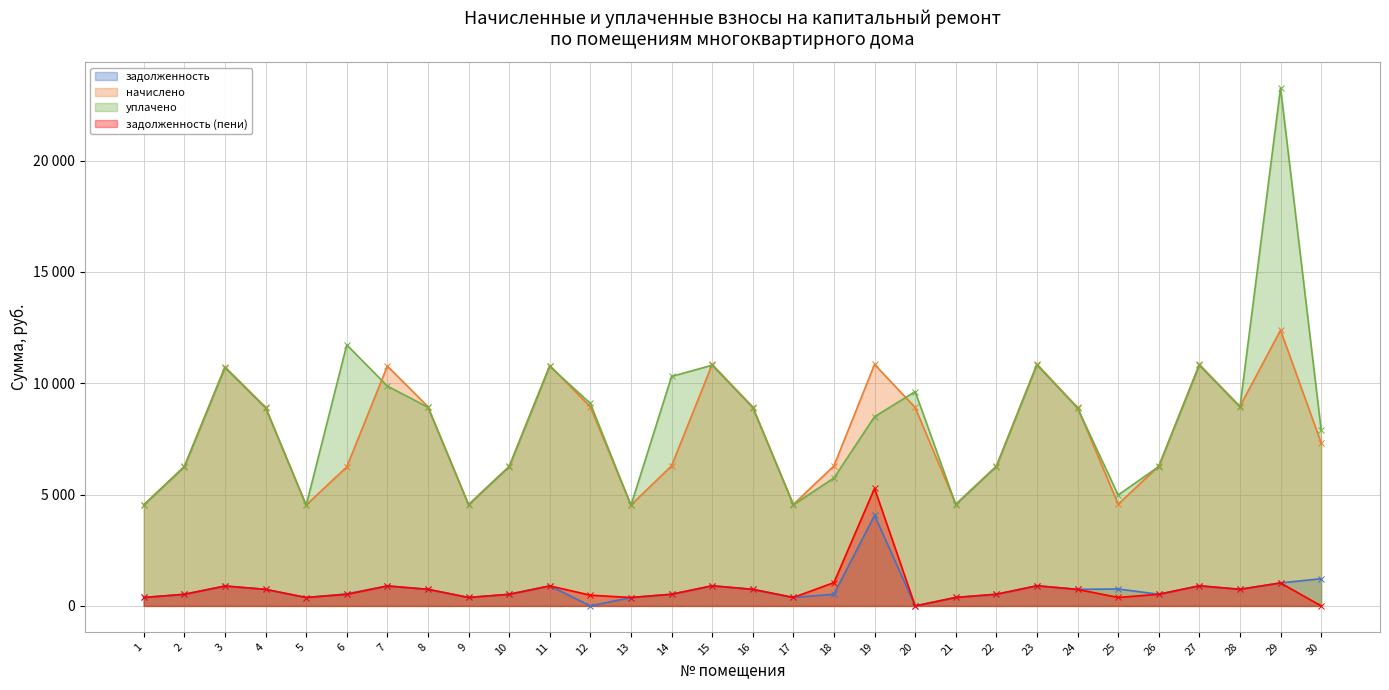

Reading left to right, list all the values displayed in this chart.

задолженность: 378.6	522.2	894.7	743.9	377.6	540.4	897.8	745.9	379.6	522.2	899.8	0.0	377.6	524.3	903.9	744.9	379.6	524.3	4069.8	0.0	380.6	523.3	905.8	742.8	761.3	523.3	903.7	746.9	1032.2	1220.9
начислено: 4543.1	6266.8	10736.0	8926.2	4530.8	6242.2	10773.0	8950.8	4555.4	6266.8	10797.6	8938.6	4530.8	6291.5	10846.9	8938.6	4555.4	6291.5	10846.9	8913.8	4567.8	6279.1	10859.2	8913.8	4567.8	6279.1	10846.9	8963.2	12385.9	7325.6
уплачено: 4528.7	6246.9	10702.0	8897.9	4516.5	11726.9	9875.2	8922.5	4541.0	6246.9	10763.4	9096.4	4516.5	10306.4	10812.6	8910.2	4541.0	5747.3	8500.0	9627.8	4553.3	6259.2	10824.8	8885.6	4981.3	6259.2	10812.6	8934.8	23268.8	7912.9
задолженность (пени): 378.6	522.2	894.7	743.9	377.6	520.2	897.8	745.9	379.6	522.2	899.8	482.2	377.6	524.3	903.9	744.9	379.6	1048.6	5281.5	0.0	380.6	523.3	904.9	742.8	380.6	523.3	903.9	746.9	1032.2	0.0